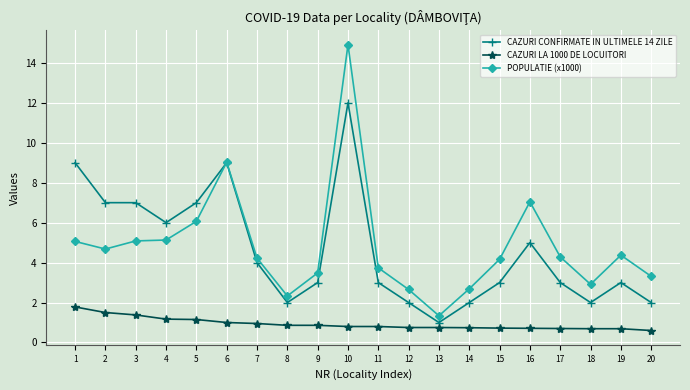

Is it true that CAZURI CONFIRMATE IN ULTIMELE 14 ZILE equals 7.0 at 2?

True